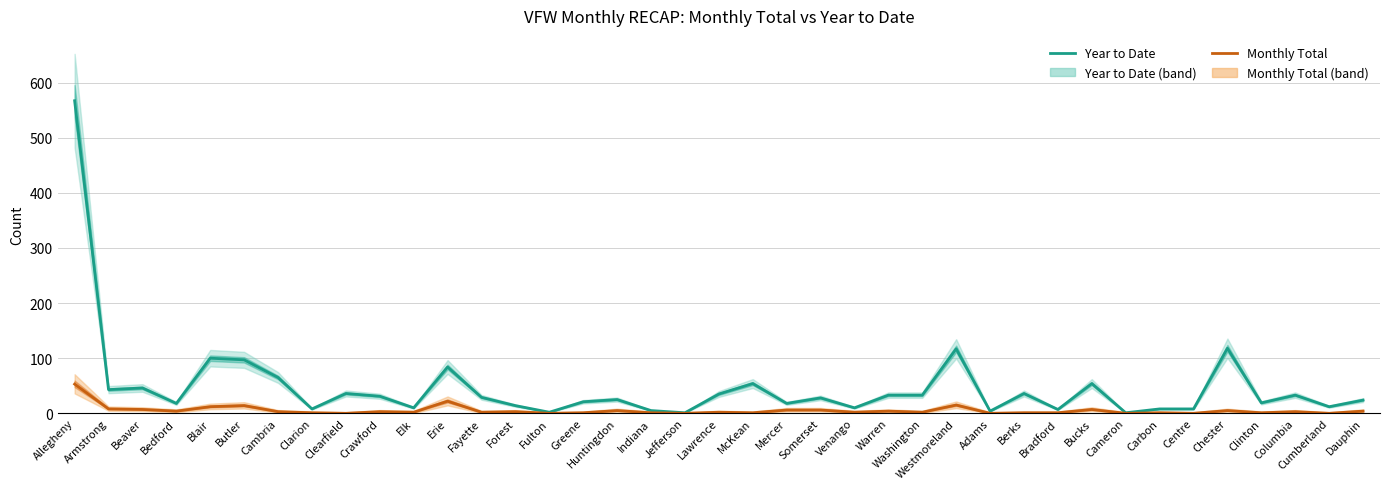

Where is the first local maximum for Year to Date?

Beaver